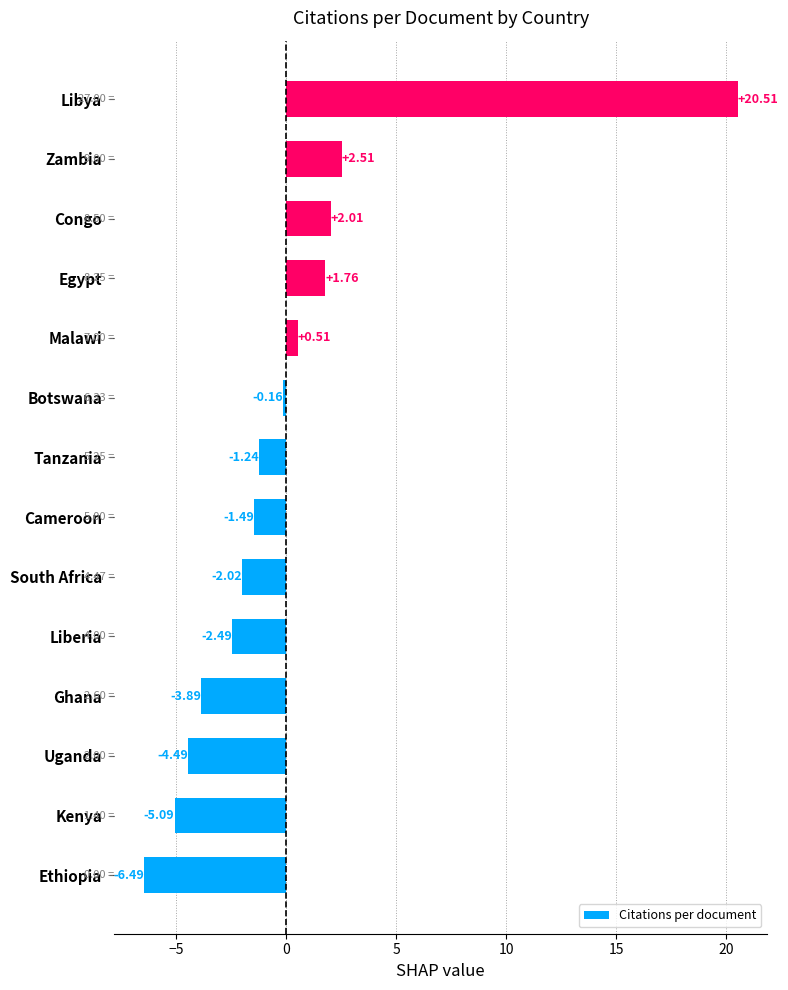

At which label is the value closest to 7?

Zambia